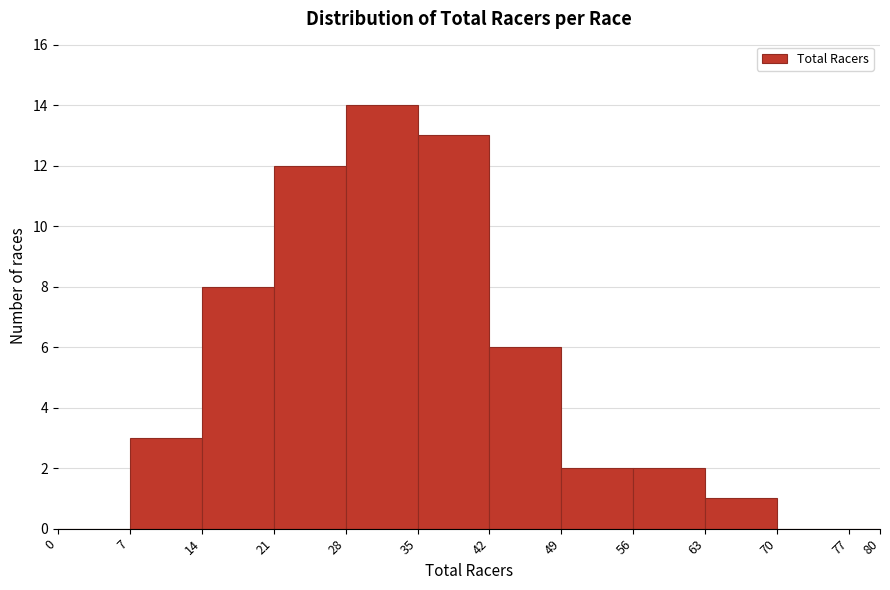

Over which range of the x-axis is the bar tallest?

28 to 35